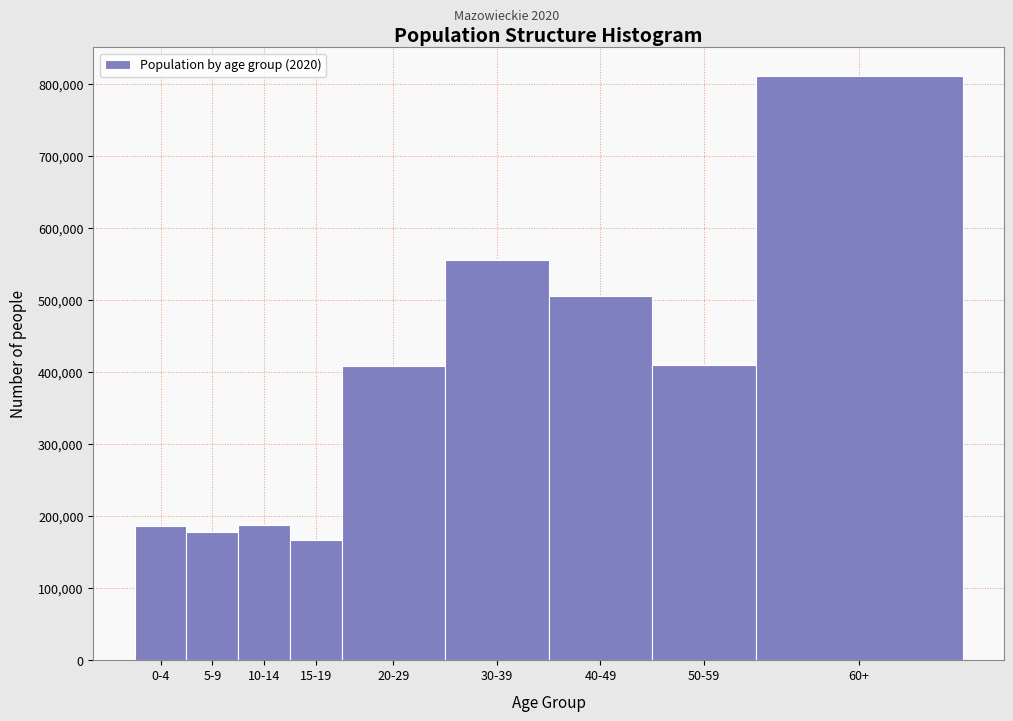

What is the smallest value displayed?

166795